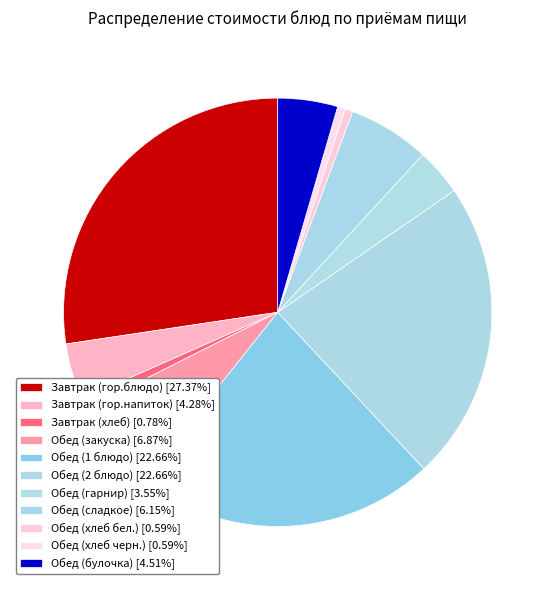

To the nearest percent, what portion does Обед (сладкое) represent?

6%